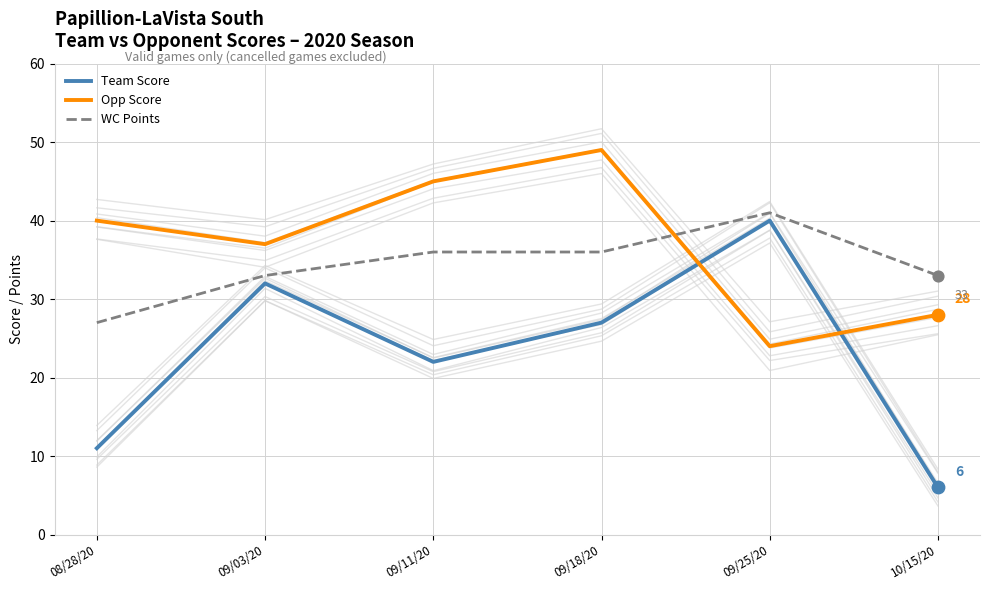

At which category is the sum across all series the highest?

09/18/20